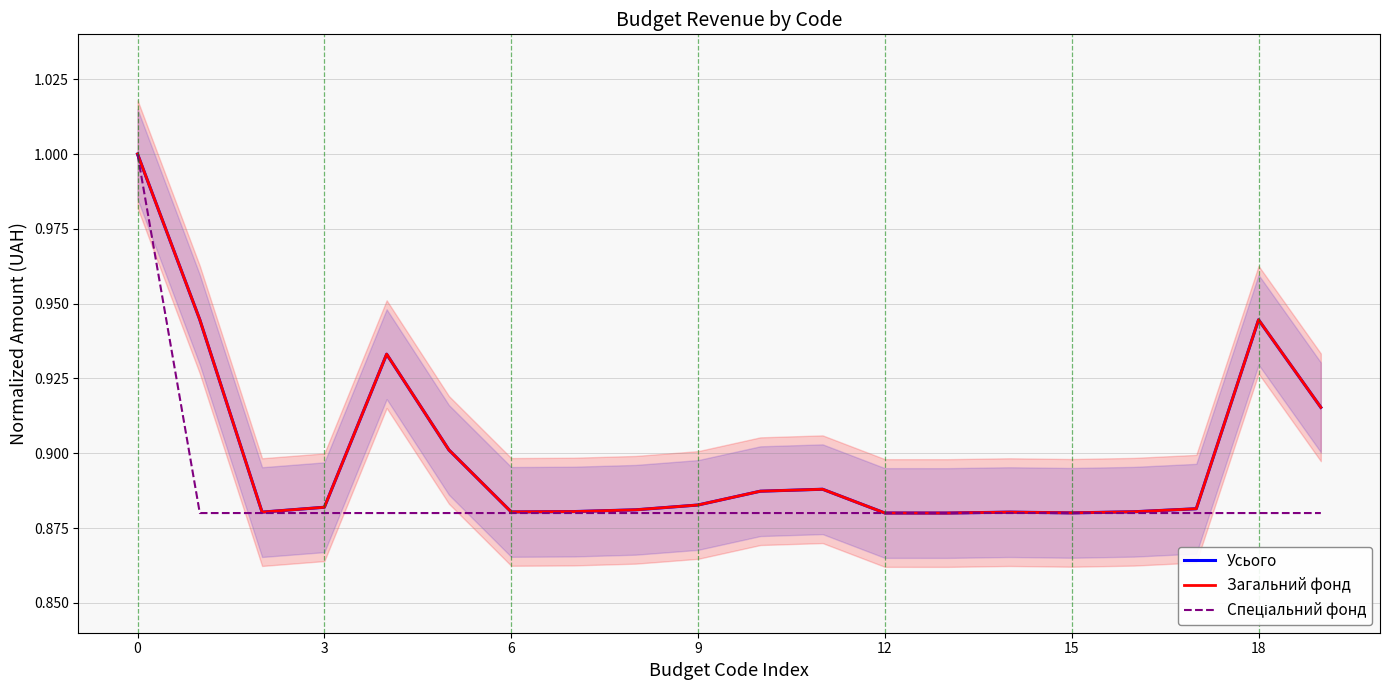

What are all the series names shown in the legend?

Усього, Загальний фонд, Спеціальний фонд